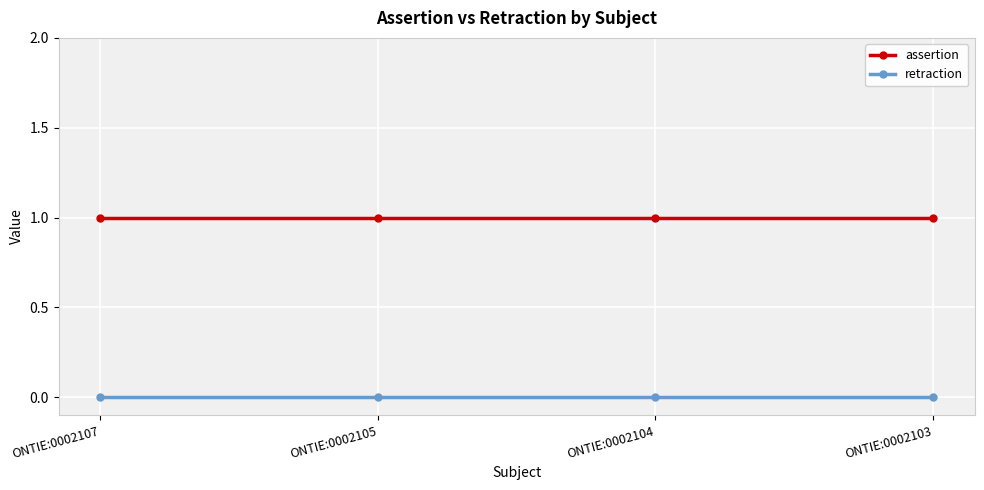

The value of retraction at ONTIE:0002105 is 0. True or false?

True